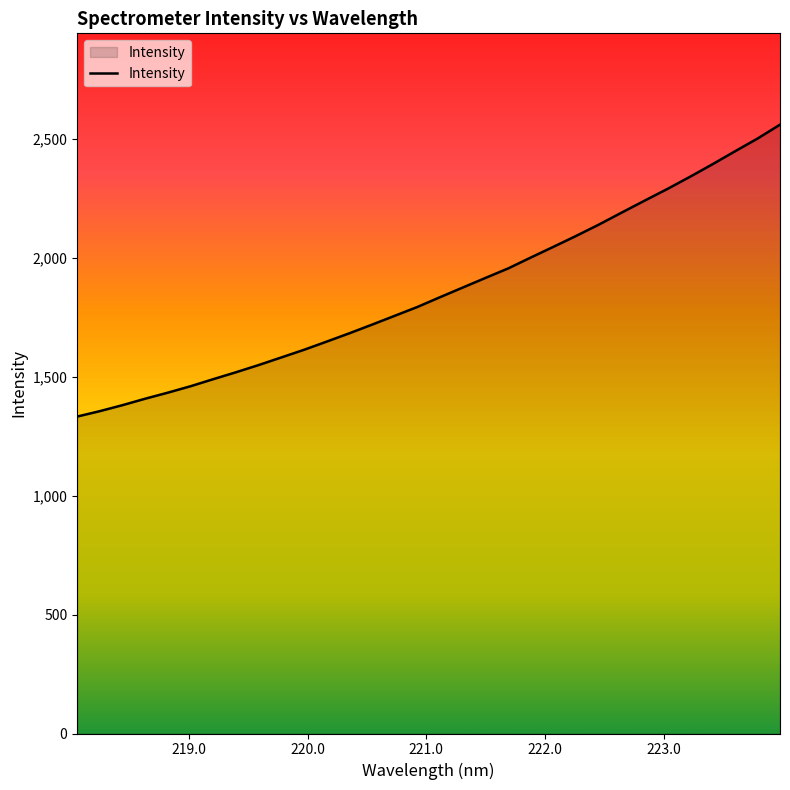

What is the sum of all values?

59553.3